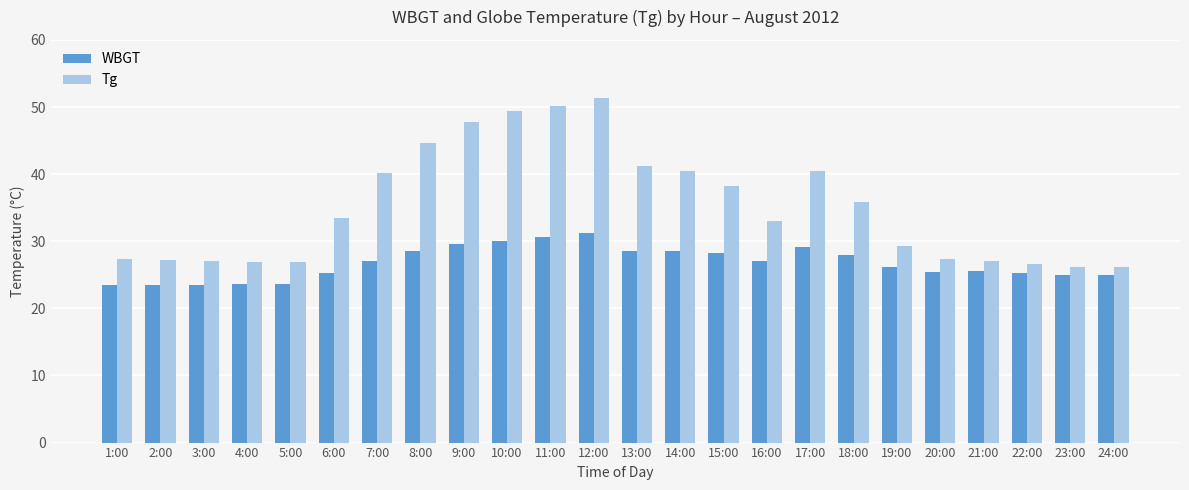

What is the total value across all series at 21:00?

52.5